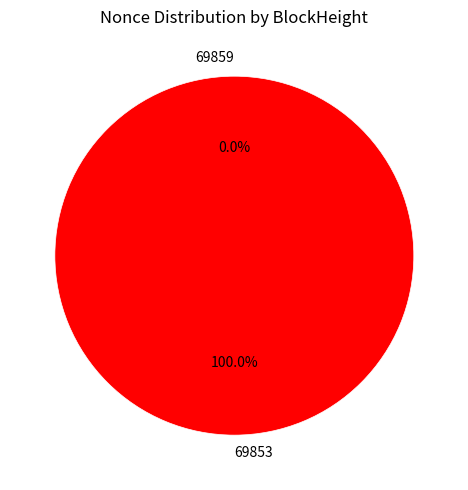

Which category has the smallest portion of the pie?

69859